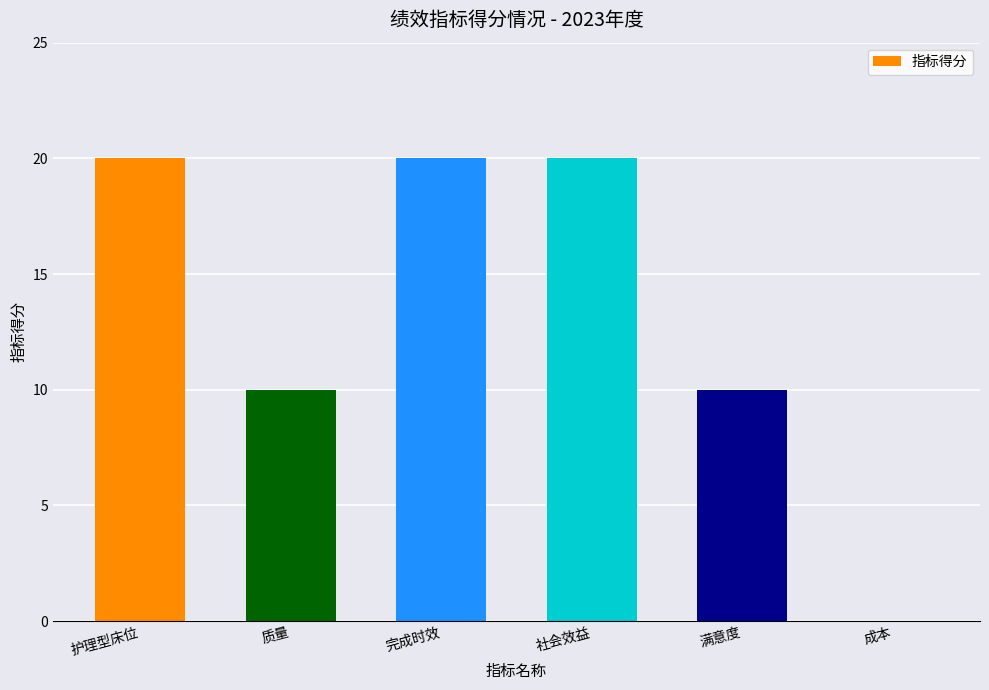

Are the bars grouped side by side (vs. stacked)?

No